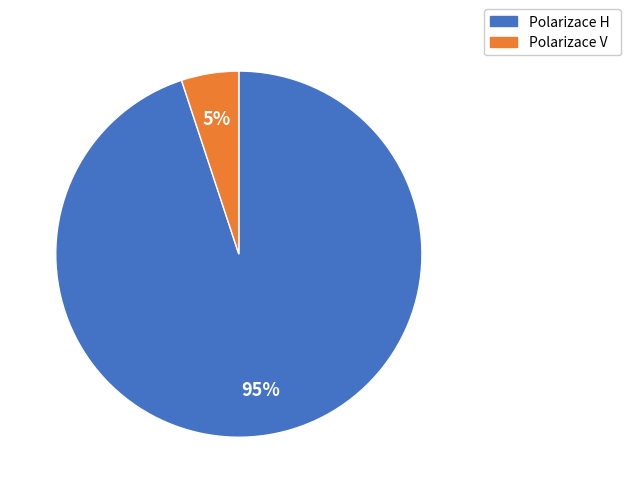

To the nearest percent, what is the average slice percentage?

50%